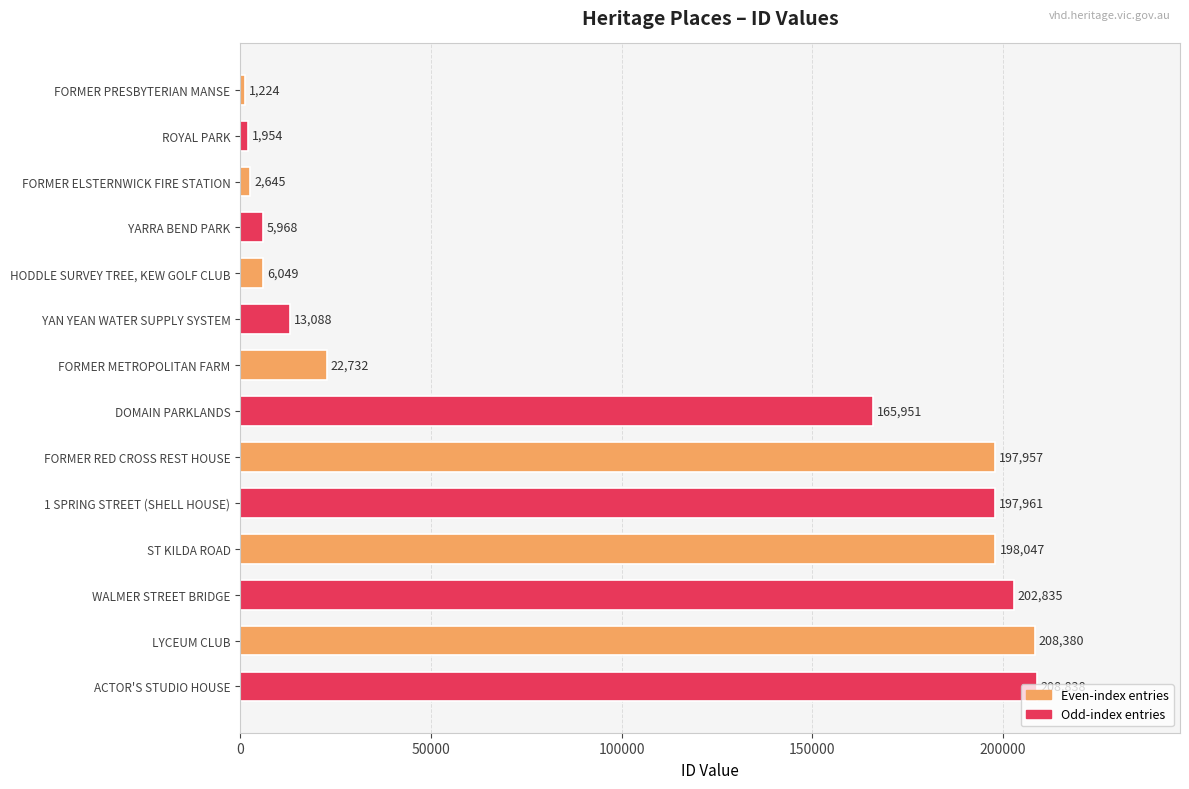

List the labels in order of value, largest first.

ACTOR'S STUDIO HOUSE, LYCEUM CLUB, WALMER STREET BRIDGE, ST KILDA ROAD, 1 SPRING STREET (SHELL HOUSE), FORMER RED CROSS REST HOUSE, DOMAIN PARKLANDS, FORMER METROPOLITAN FARM, YAN YEAN WATER SUPPLY SYSTEM, HODDLE SURVEY TREE, KEW GOLF CLUB, YARRA BEND PARK, FORMER ELSTERNWICK FIRE STATION, ROYAL PARK, FORMER PRESBYTERIAN MANSE